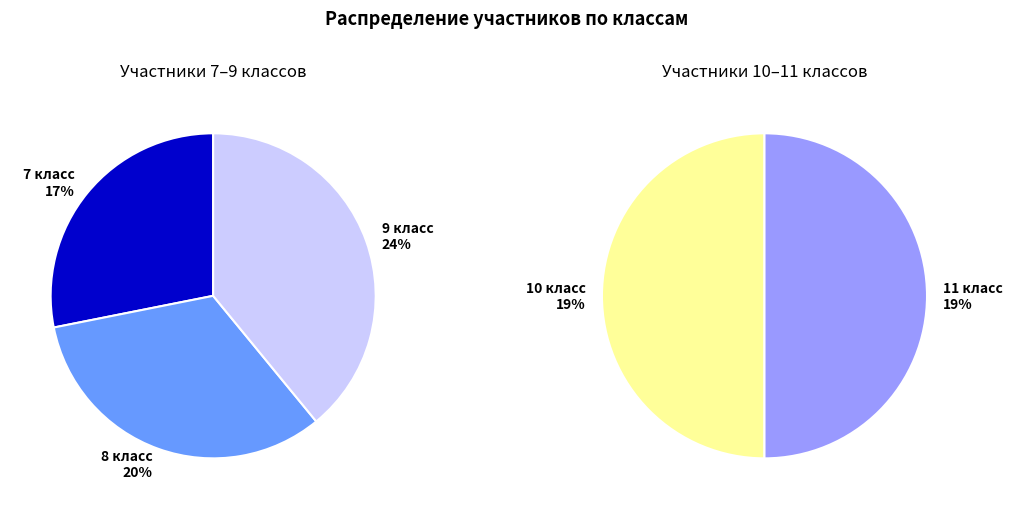

Which category has the biggest portion of the pie?

9 класс